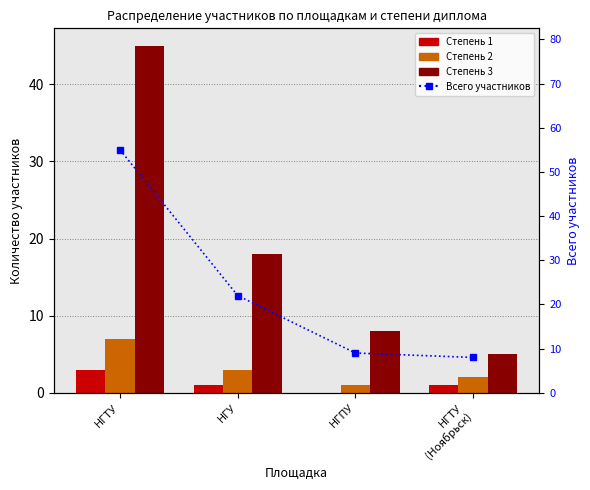

What value does the Степень 1 series have at НГТУ
(Ноябрьск)?

1